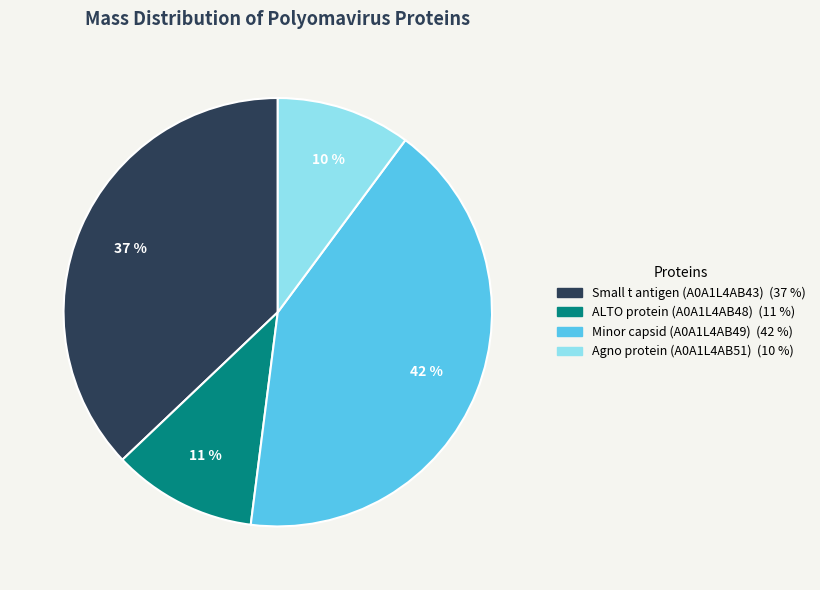

To the nearest percent, what percentage of the pie is ALTO protein (A0A1L4AB48)?

11%